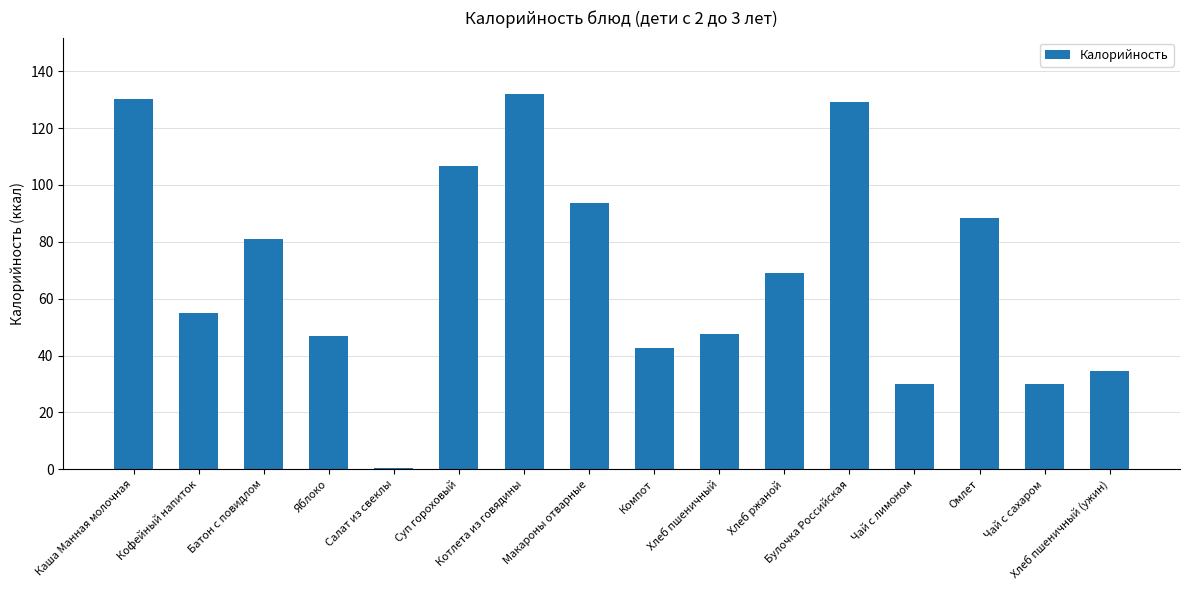

What is the sum of all values?

1117.0